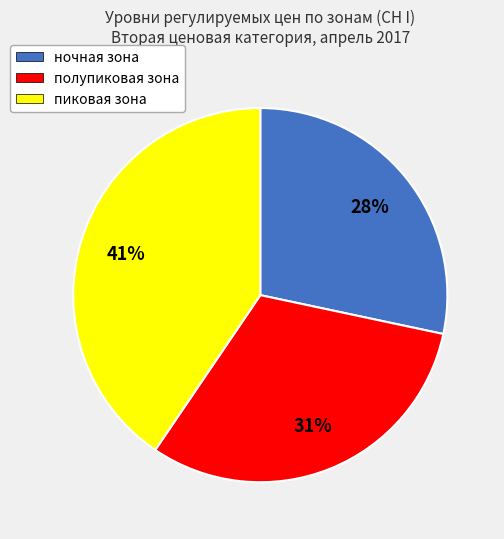

Is there a majority slice in this chart?

No